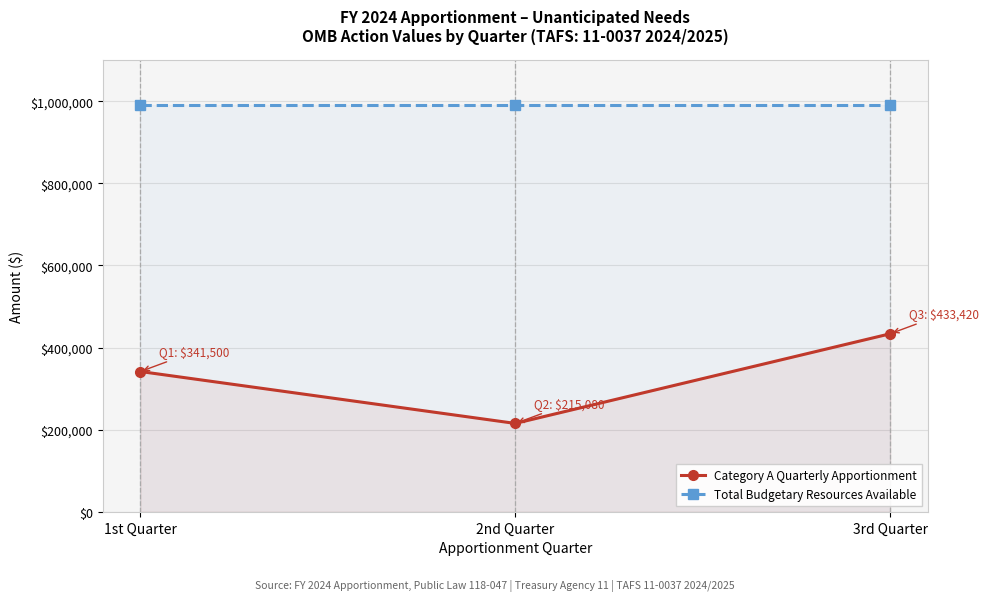

At how many categories does at least one series exceed 622874?

3